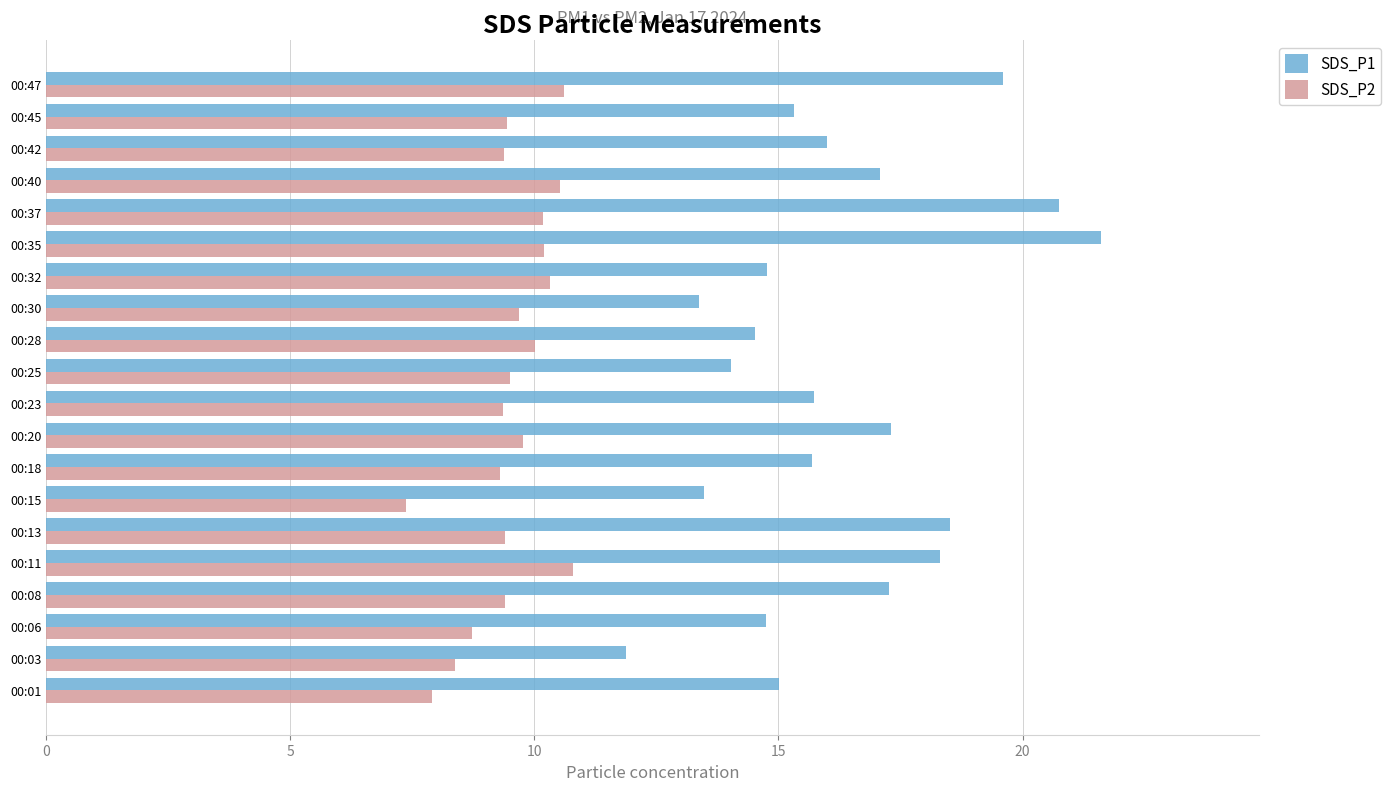

True or false: SDS_P1 has a value of 7.3 at 00:13.

False